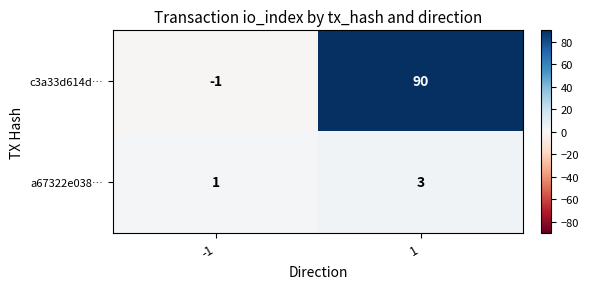

List the series in order of their overall mean, lowest first.

a67322e038…, c3a33d614d…